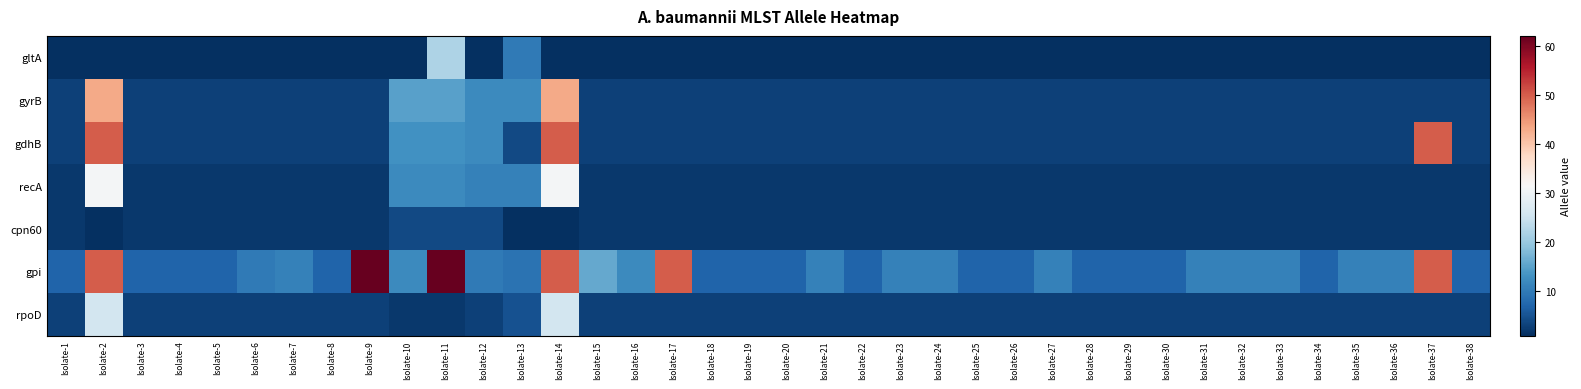

Reading right to left, list all the values displayed in this chart.

gltA: Isolate-38=1	Isolate-37=1	Isolate-36=1	Isolate-35=1	Isolate-34=1	Isolate-33=1	Isolate-32=1	Isolate-31=1	Isolate-30=1	Isolate-29=1	Isolate-28=1	Isolate-27=1	Isolate-26=1	Isolate-25=1	Isolate-24=1	Isolate-23=1	Isolate-22=1	Isolate-21=1	Isolate-20=1	Isolate-19=1	Isolate-18=1	Isolate-17=1	Isolate-16=1	Isolate-15=1	Isolate-14=1	Isolate-13=10	Isolate-12=1	Isolate-11=22	Isolate-10=1	Isolate-9=1	Isolate-8=1	Isolate-7=1	Isolate-6=1	Isolate-5=1	Isolate-4=1	Isolate-3=1	Isolate-2=1	Isolate-1=1
gyrB: Isolate-38=3	Isolate-37=3	Isolate-36=3	Isolate-35=3	Isolate-34=3	Isolate-33=3	Isolate-32=3	Isolate-31=3	Isolate-30=3	Isolate-29=3	Isolate-28=3	Isolate-27=3	Isolate-26=3	Isolate-25=3	Isolate-24=3	Isolate-23=3	Isolate-22=3	Isolate-21=3	Isolate-20=3	Isolate-19=3	Isolate-18=3	Isolate-17=3	Isolate-16=3	Isolate-15=3	Isolate-14=43	Isolate-13=12	Isolate-12=12	Isolate-11=15	Isolate-10=15	Isolate-9=3	Isolate-8=3	Isolate-7=3	Isolate-6=3	Isolate-5=3	Isolate-4=3	Isolate-3=3	Isolate-2=43	Isolate-1=3
gdhB: Isolate-38=3	Isolate-37=50	Isolate-36=3	Isolate-35=3	Isolate-34=3	Isolate-33=3	Isolate-32=3	Isolate-31=3	Isolate-30=3	Isolate-29=3	Isolate-28=3	Isolate-27=3	Isolate-26=3	Isolate-25=3	Isolate-24=3	Isolate-23=3	Isolate-22=3	Isolate-21=3	Isolate-20=3	Isolate-19=3	Isolate-18=3	Isolate-17=3	Isolate-16=3	Isolate-15=3	Isolate-14=50	Isolate-13=4	Isolate-12=12	Isolate-11=13	Isolate-10=13	Isolate-9=3	Isolate-8=3	Isolate-7=3	Isolate-6=3	Isolate-5=3	Isolate-4=3	Isolate-3=3	Isolate-2=50	Isolate-1=3
recA: Isolate-38=2	Isolate-37=2	Isolate-36=2	Isolate-35=2	Isolate-34=2	Isolate-33=2	Isolate-32=2	Isolate-31=2	Isolate-30=2	Isolate-29=2	Isolate-28=2	Isolate-27=2	Isolate-26=2	Isolate-25=2	Isolate-24=2	Isolate-23=2	Isolate-22=2	Isolate-21=2	Isolate-20=2	Isolate-19=2	Isolate-18=2	Isolate-17=2	Isolate-16=2	Isolate-15=2	Isolate-14=31	Isolate-13=11	Isolate-12=11	Isolate-11=12	Isolate-10=12	Isolate-9=2	Isolate-8=2	Isolate-7=2	Isolate-6=2	Isolate-5=2	Isolate-4=2	Isolate-3=2	Isolate-2=31	Isolate-1=2
cpn60: Isolate-38=2	Isolate-37=2	Isolate-36=2	Isolate-35=2	Isolate-34=2	Isolate-33=2	Isolate-32=2	Isolate-31=2	Isolate-30=2	Isolate-29=2	Isolate-28=2	Isolate-27=2	Isolate-26=2	Isolate-25=2	Isolate-24=2	Isolate-23=2	Isolate-22=2	Isolate-21=2	Isolate-20=2	Isolate-19=2	Isolate-18=2	Isolate-17=2	Isolate-16=2	Isolate-15=2	Isolate-14=1	Isolate-13=1	Isolate-12=4	Isolate-11=4	Isolate-10=4	Isolate-9=2	Isolate-8=2	Isolate-7=2	Isolate-6=2	Isolate-5=2	Isolate-4=2	Isolate-3=2	Isolate-2=1	Isolate-1=2
gpi: Isolate-38=7	Isolate-37=50	Isolate-36=11	Isolate-35=11	Isolate-34=7	Isolate-33=11	Isolate-32=11	Isolate-31=11	Isolate-30=7	Isolate-29=7	Isolate-28=7	Isolate-27=11	Isolate-26=7	Isolate-25=7	Isolate-24=11	Isolate-23=11	Isolate-22=7	Isolate-21=11	Isolate-20=7	Isolate-19=7	Isolate-18=7	Isolate-17=50	Isolate-16=12	Isolate-15=16	Isolate-14=50	Isolate-13=9	Isolate-12=10	Isolate-11=62	Isolate-10=12	Isolate-9=62	Isolate-8=7	Isolate-7=11	Isolate-6=10	Isolate-5=7	Isolate-4=7	Isolate-3=7	Isolate-2=50	Isolate-1=7
rpoD: Isolate-38=3	Isolate-37=3	Isolate-36=3	Isolate-35=3	Isolate-34=3	Isolate-33=3	Isolate-32=3	Isolate-31=3	Isolate-30=3	Isolate-29=3	Isolate-28=3	Isolate-27=3	Isolate-26=3	Isolate-25=3	Isolate-24=3	Isolate-23=3	Isolate-22=3	Isolate-21=3	Isolate-20=3	Isolate-19=3	Isolate-18=3	Isolate-17=3	Isolate-16=3	Isolate-15=3	Isolate-14=26	Isolate-13=5	Isolate-12=3	Isolate-11=2	Isolate-10=2	Isolate-9=3	Isolate-8=3	Isolate-7=3	Isolate-6=3	Isolate-5=3	Isolate-4=3	Isolate-3=3	Isolate-2=26	Isolate-1=3